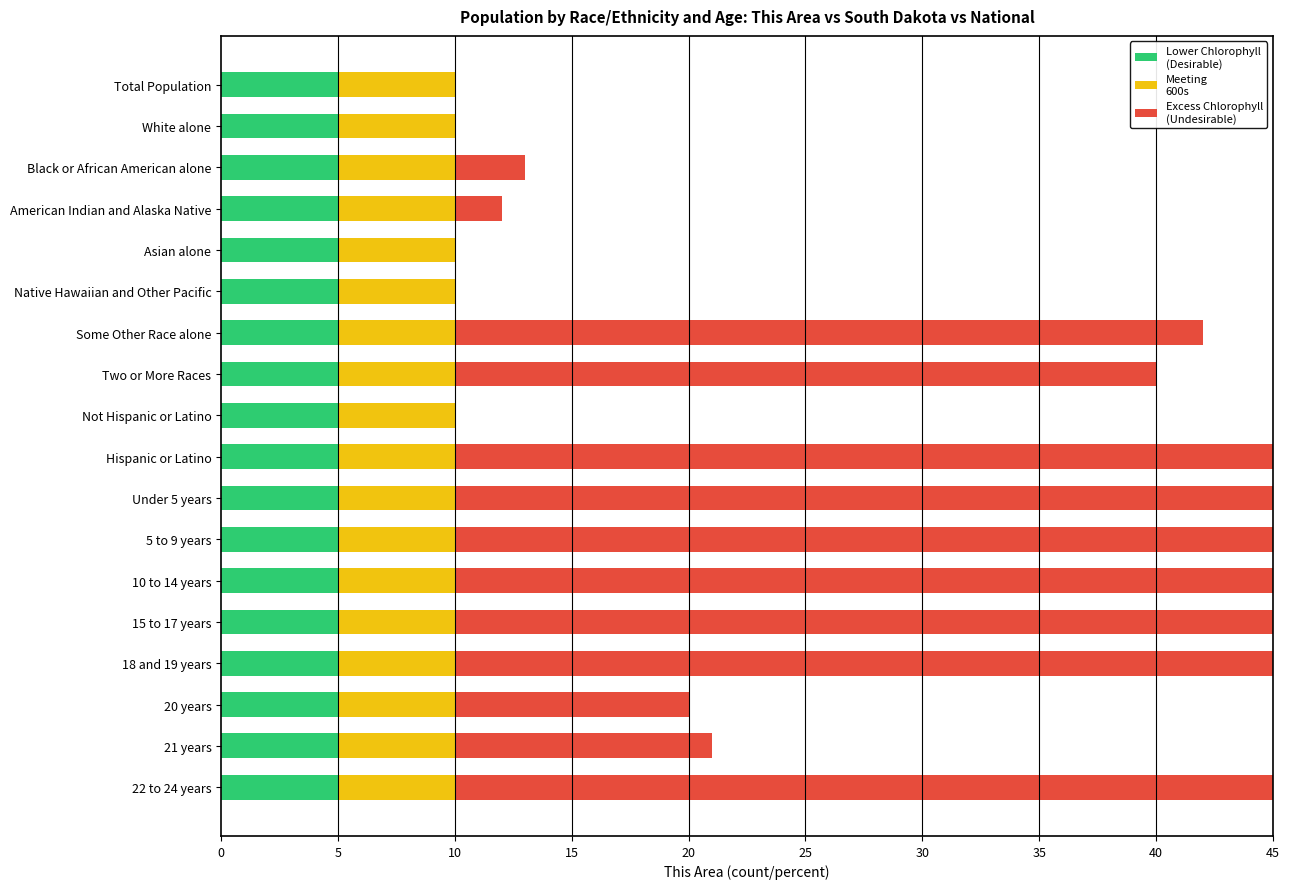

Rank the series by their maximum value, from lowest to highest.

Lower Chlorophyll
(Desirable), Meeting
600s, Excess Chlorophyll
(Undesirable)